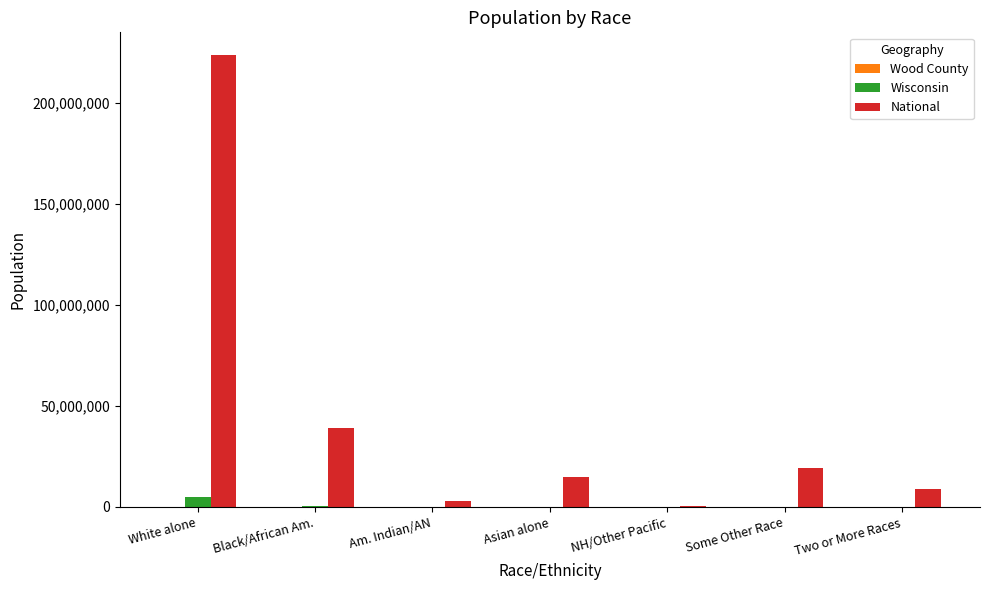

Between Black/African Am. and Two or More Races, which series saw the biggest shift?

National